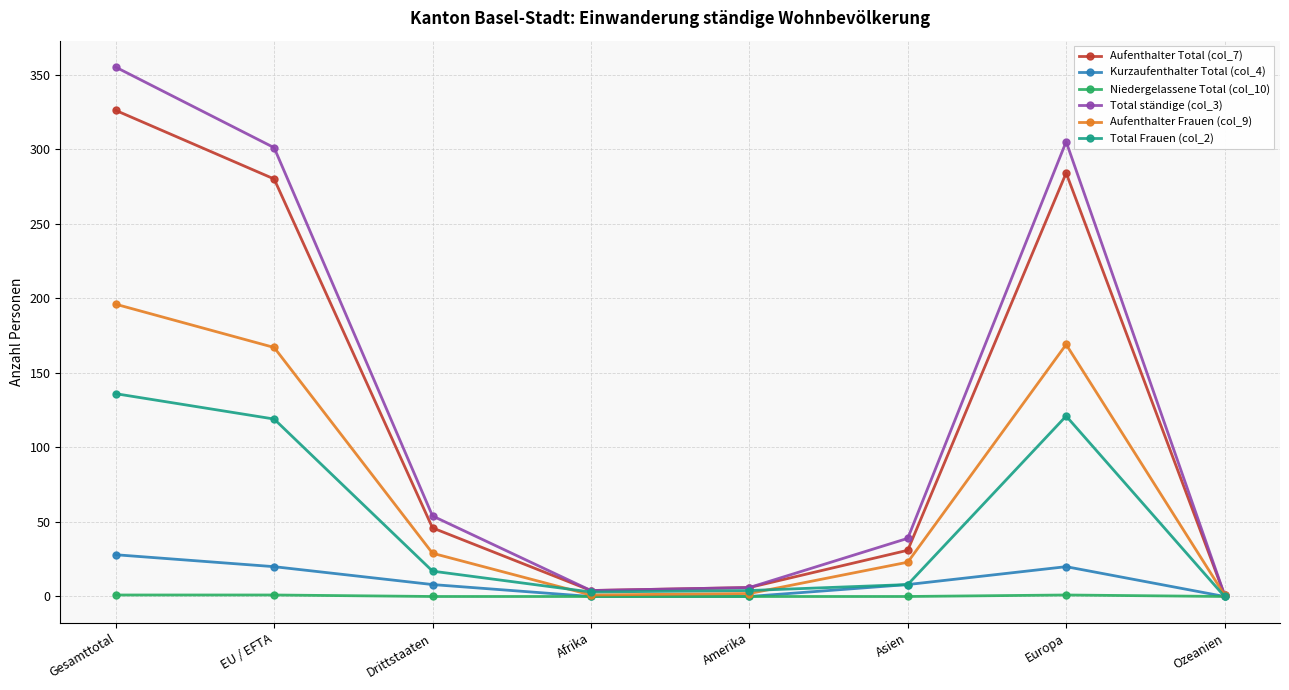

Which series has the widest spread of values?

Total ständige (col_3)